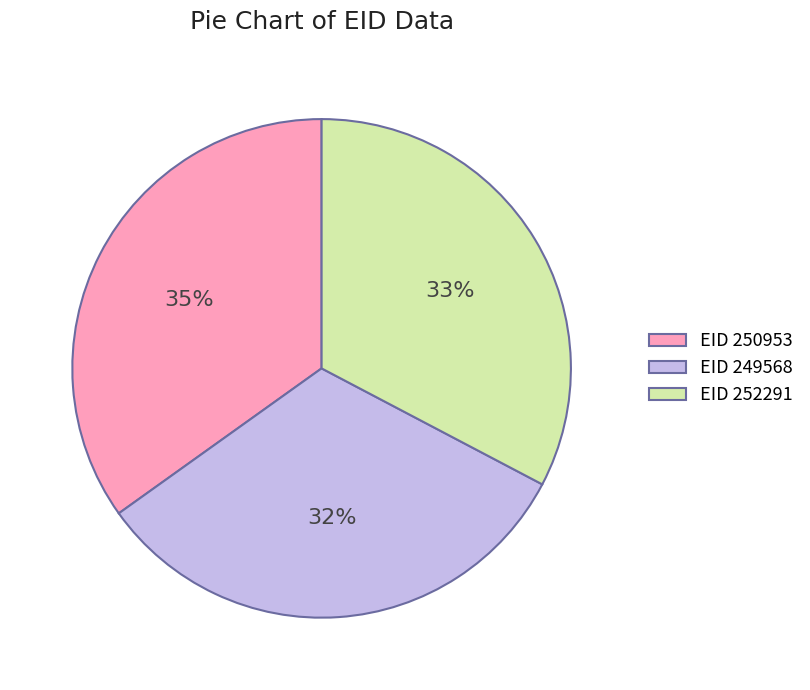

Is the sum of EID 250953 and EID 252291 greater than half?

Yes